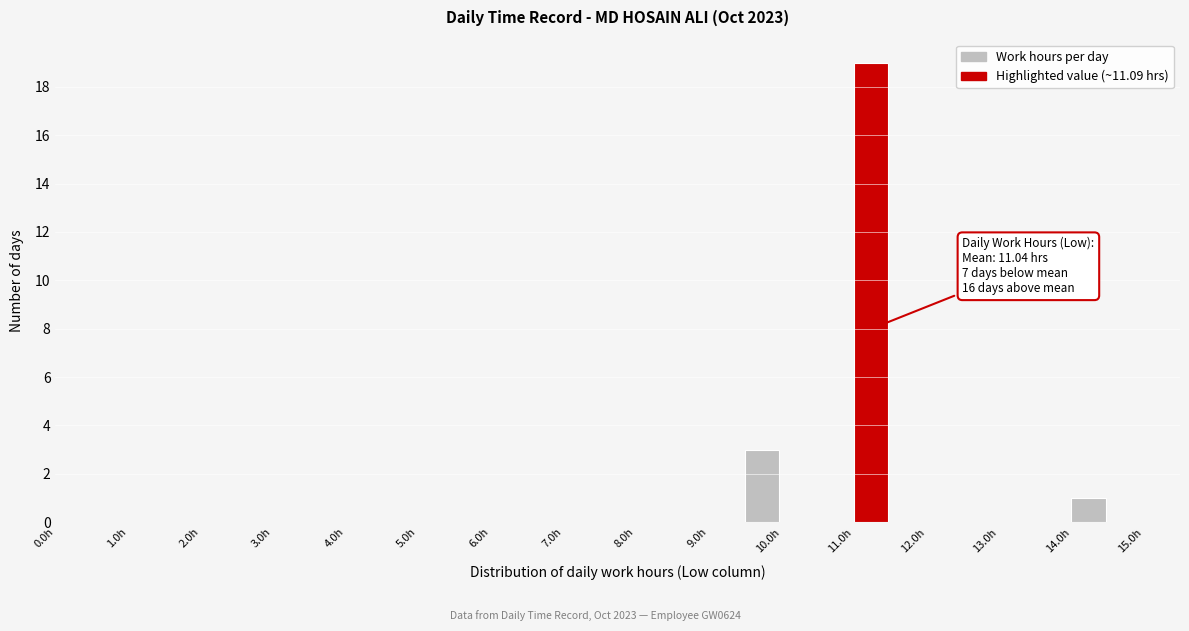

Which range on the x-axis has the tallest bar?

11.0 to 11.5